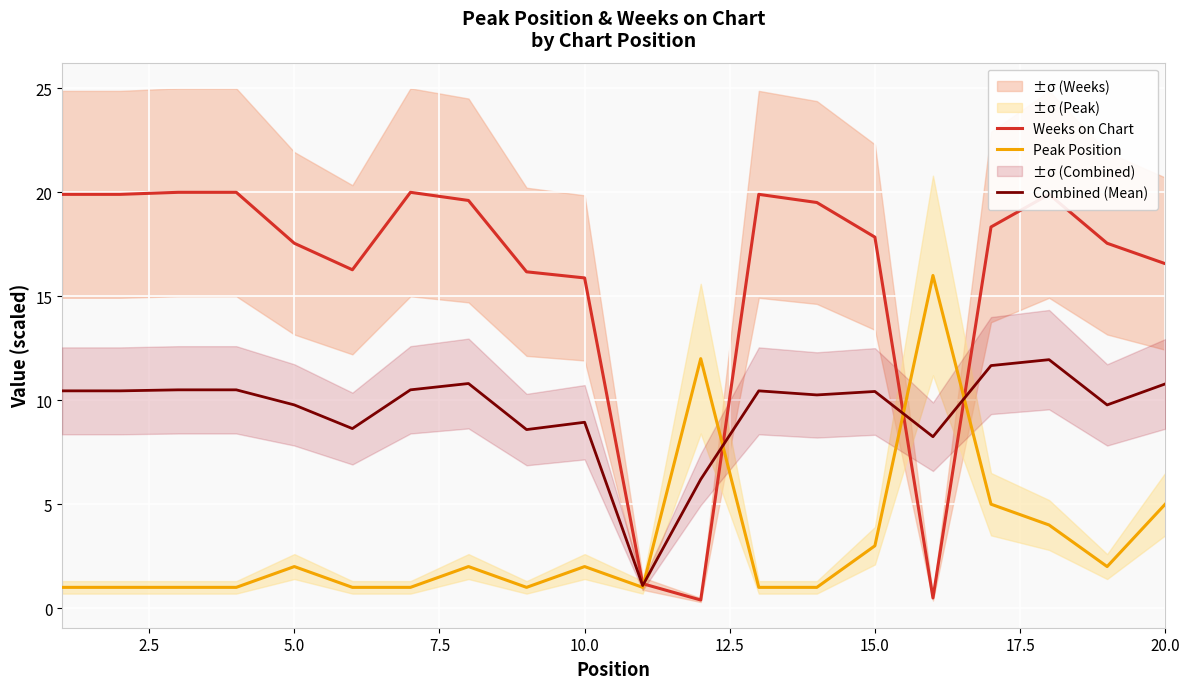

What are all the series names shown in the legend?

Weeks on Chart, Peak Position, Combined (Mean)